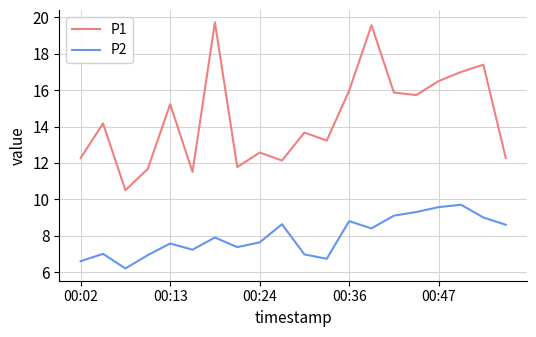

What is the difference between the maximum and minimum values in the P2 series?

3.5